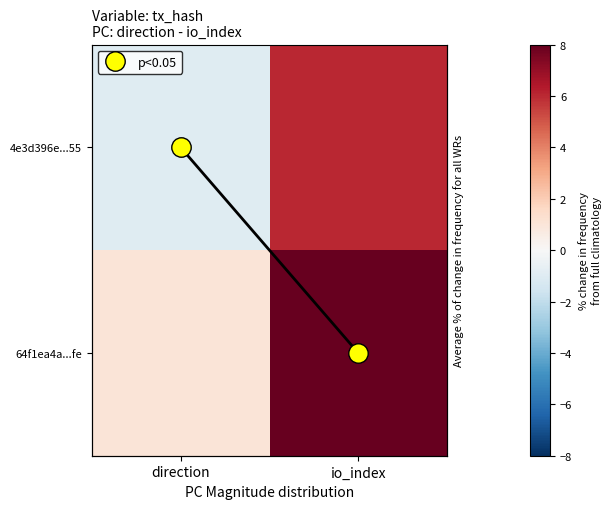

What is the average value of the 4e3d396e...55 series?

2